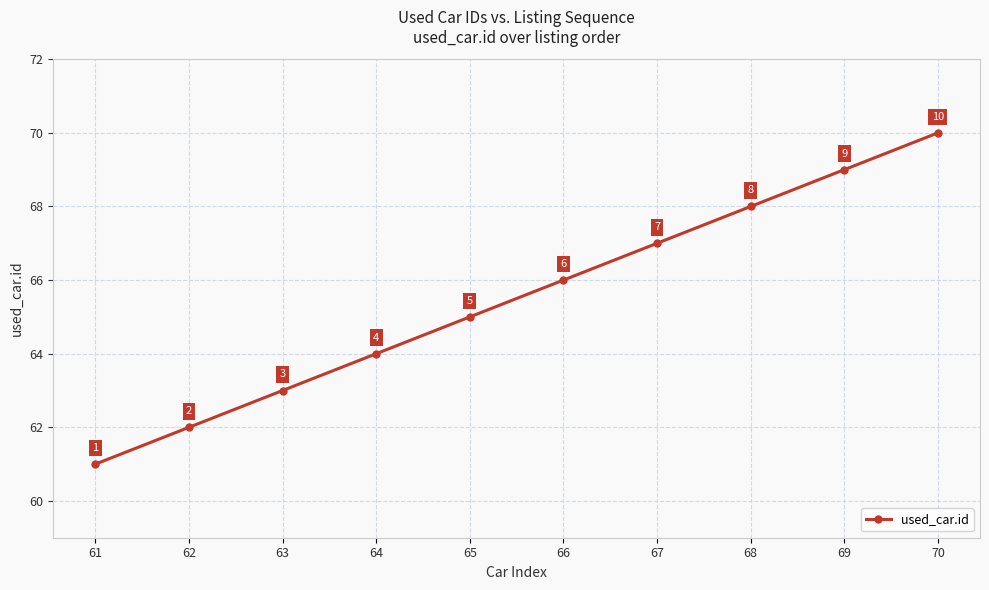

How many values are below 66?

5